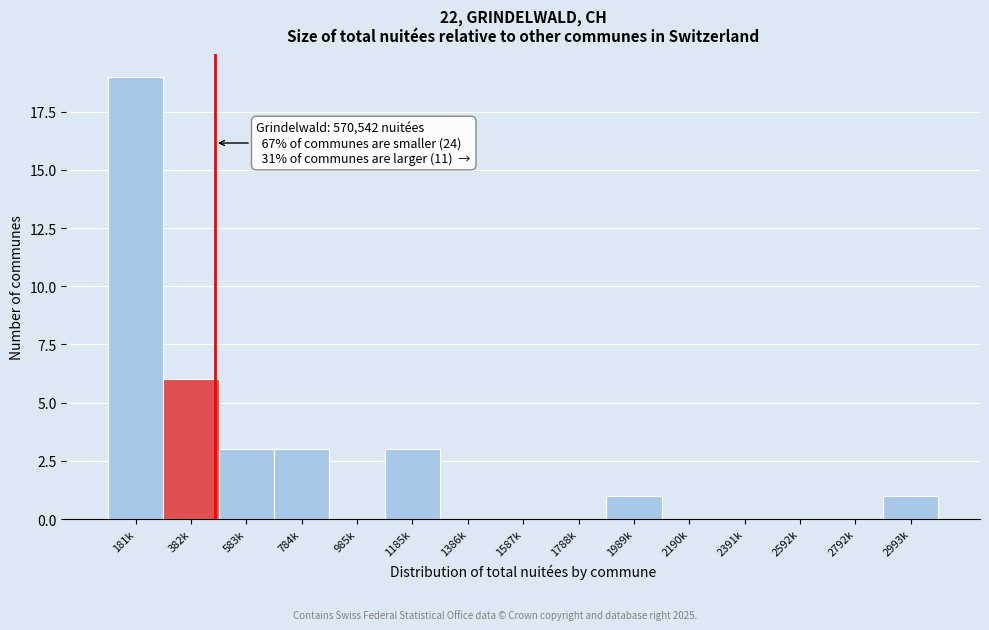

Reading left to right, list all the values displayed in this chart.

181k=19	382k=6	583k=3	784k=3	985k=0	1185k=3	1386k=0	1587k=0	1788k=0	1989k=1	2190k=0	2391k=0	2592k=0	2792k=0	2993k=1